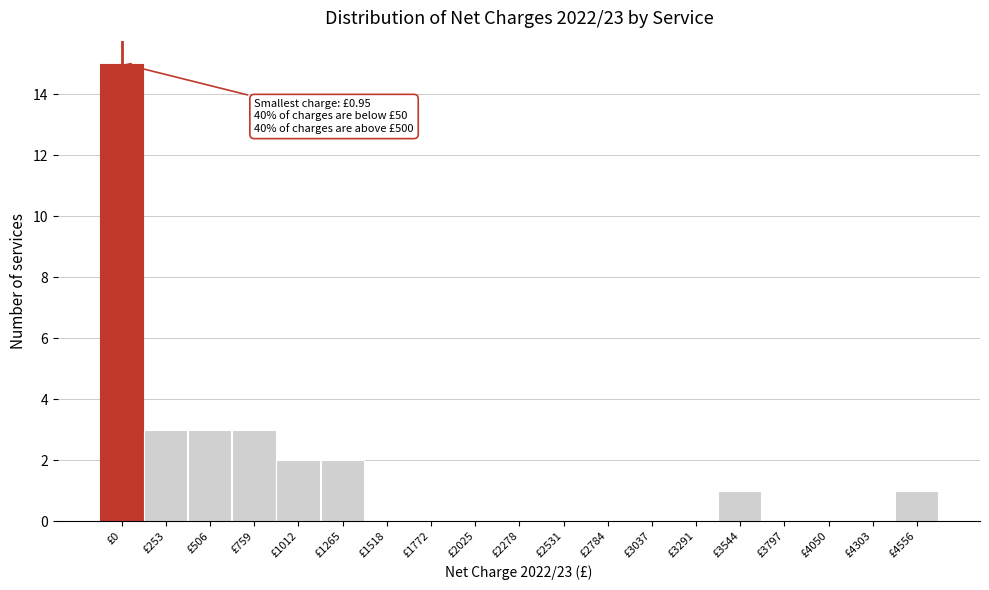

Reading left to right, transcribe all the data shown in this chart.

£0=15	£253=3	£506=3	£759=3	£1012=2	£1265=2	£1518=0	£1772=0	£2025=0	£2278=0	£2531=0	£2784=0	£3037=0	£3291=0	£3544=1	£3797=0	£4050=0	£4303=0	£4556=1